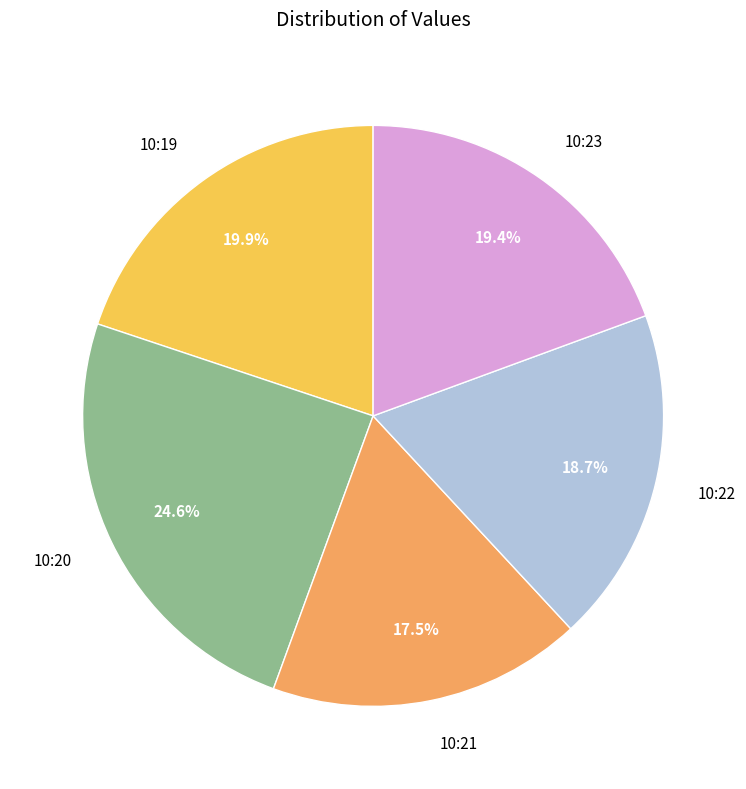

Combined, do 10:23 and 10:21 account for over 50%?

No